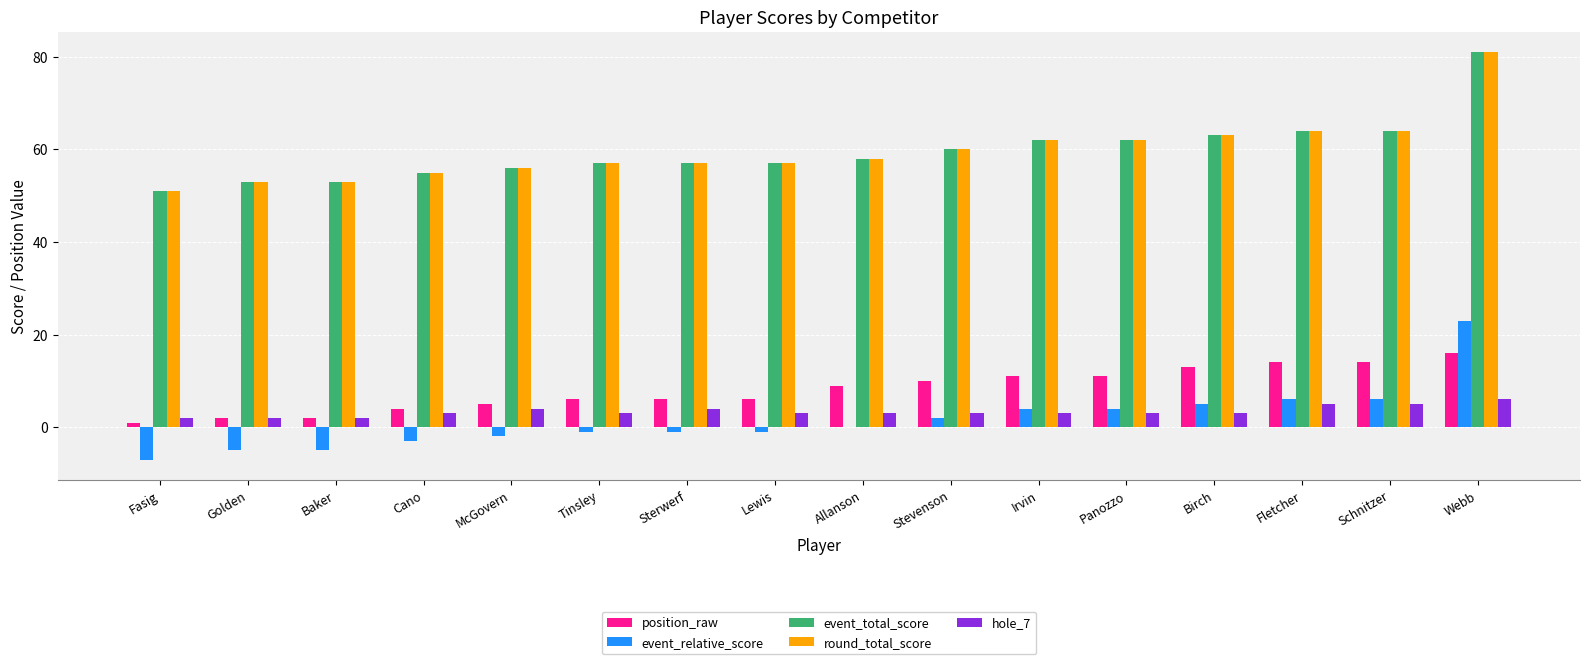

Is the value of event_relative_score at Fasig greater than the value of hole_7 at McGovern?

No